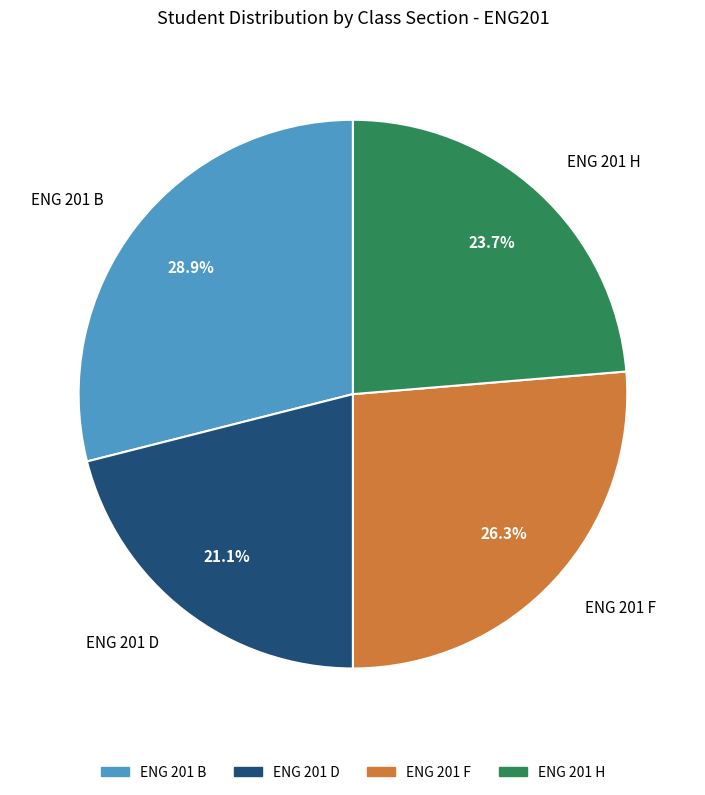

Which has a higher value, ENG 201 D or ENG 201 B?

ENG 201 B